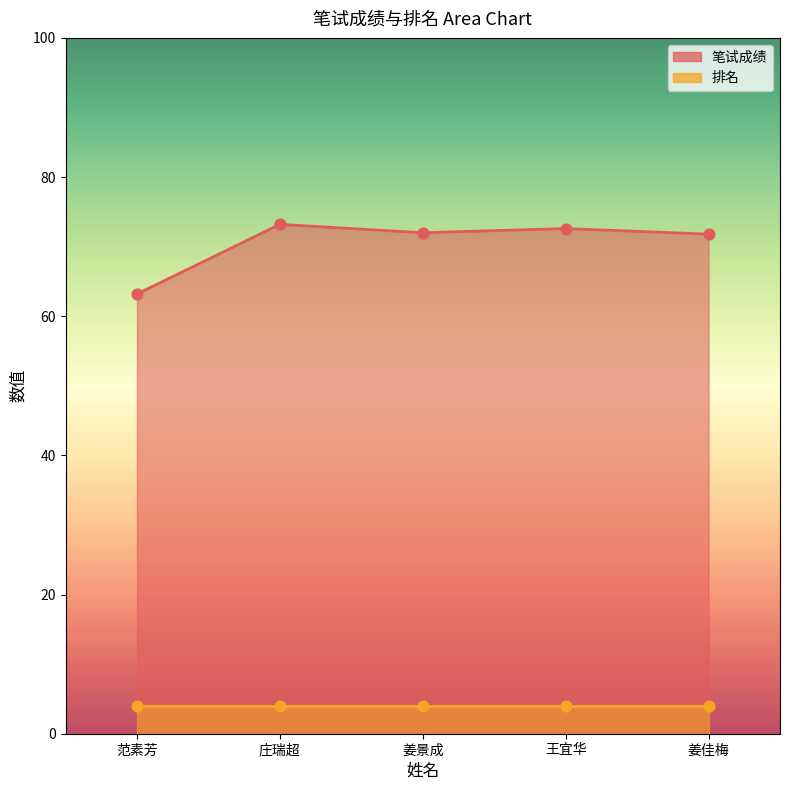

What is the change in value from 姜景成 to 姜佳梅?

-0.2